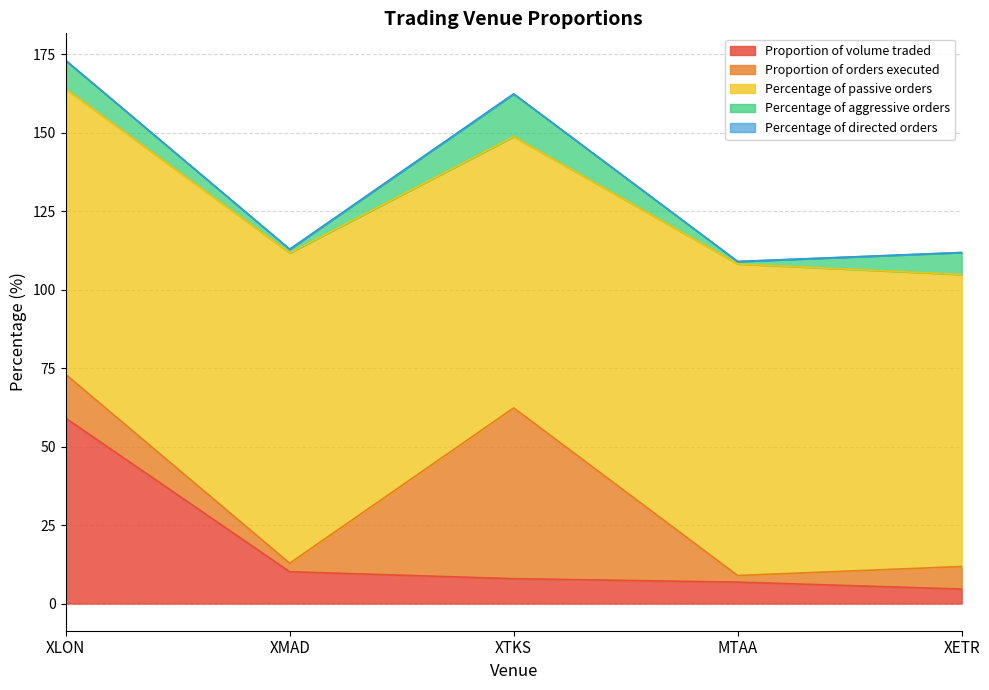

Reading left to right, extract all data points from this chart.

Proportion of volume traded: 59.0	10.1	7.9	6.8	4.6
Proportion of orders executed: 13.9	2.7	54.4	2.1	7.2
Percentage of passive orders: 90.9	98.8	86.4	99.2	93.0
Percentage of aggressive orders: 9.1	1.2	13.6	0.8	7.0
Percentage of directed orders: 0.0	0.0	0.0	0.0	0.0